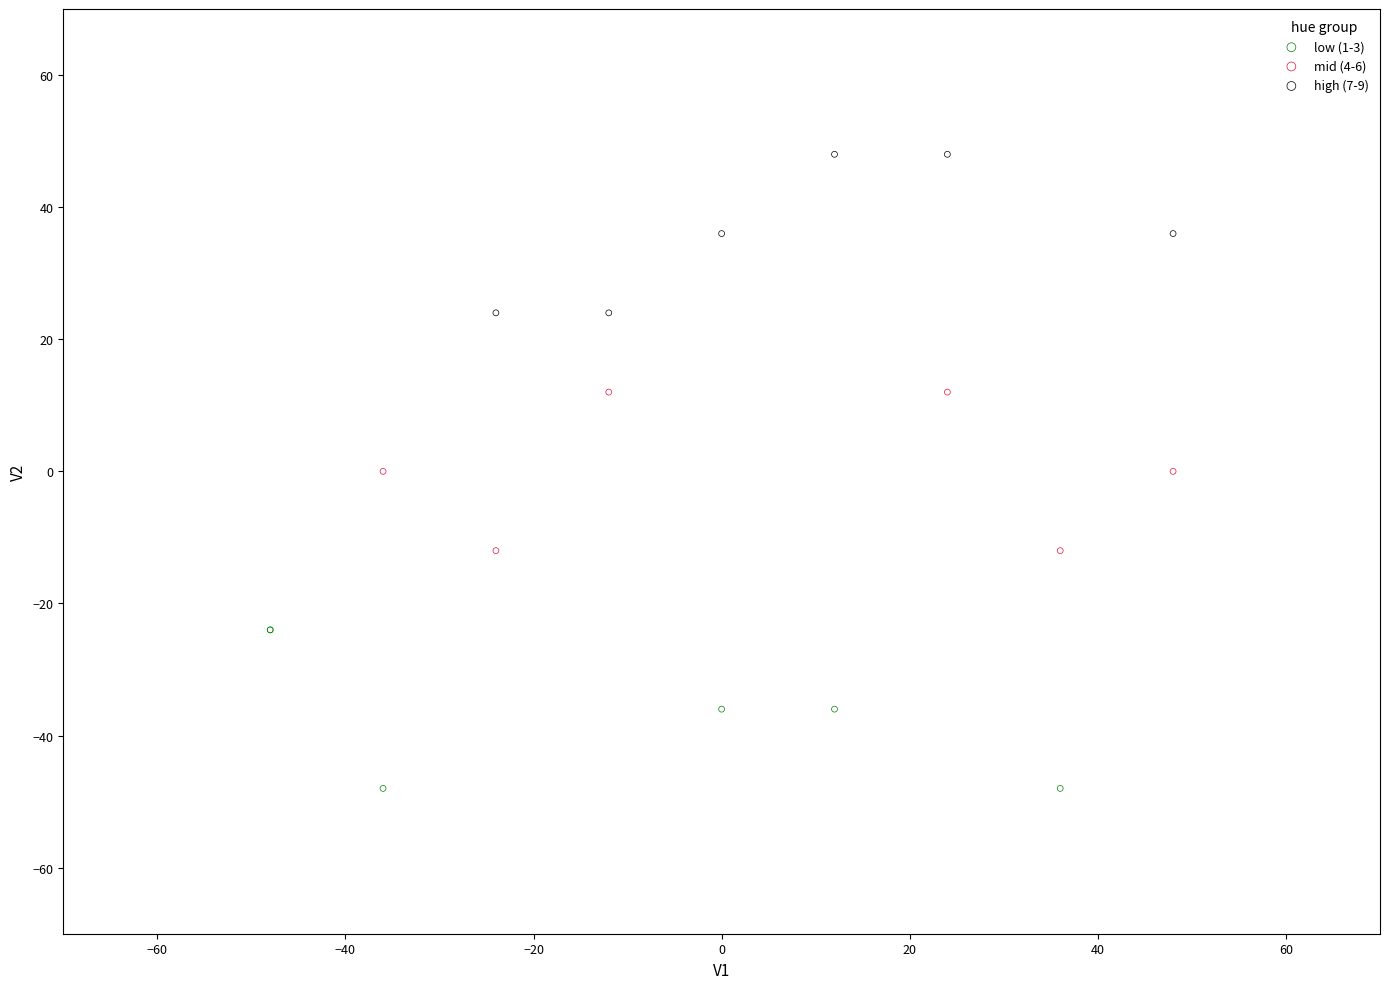

Which series contains the lowest Y value?

low (1-3)